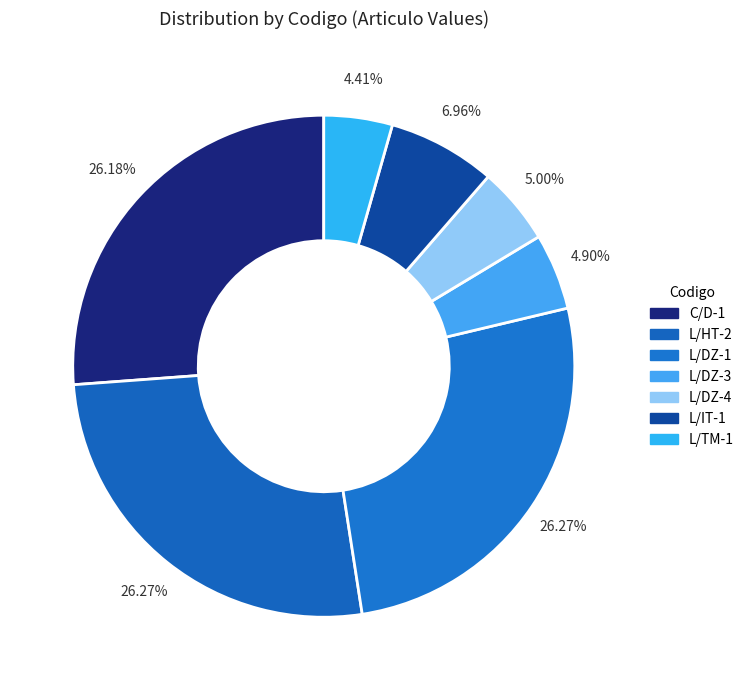

Is there any slice that represents more than half of the pie?

No